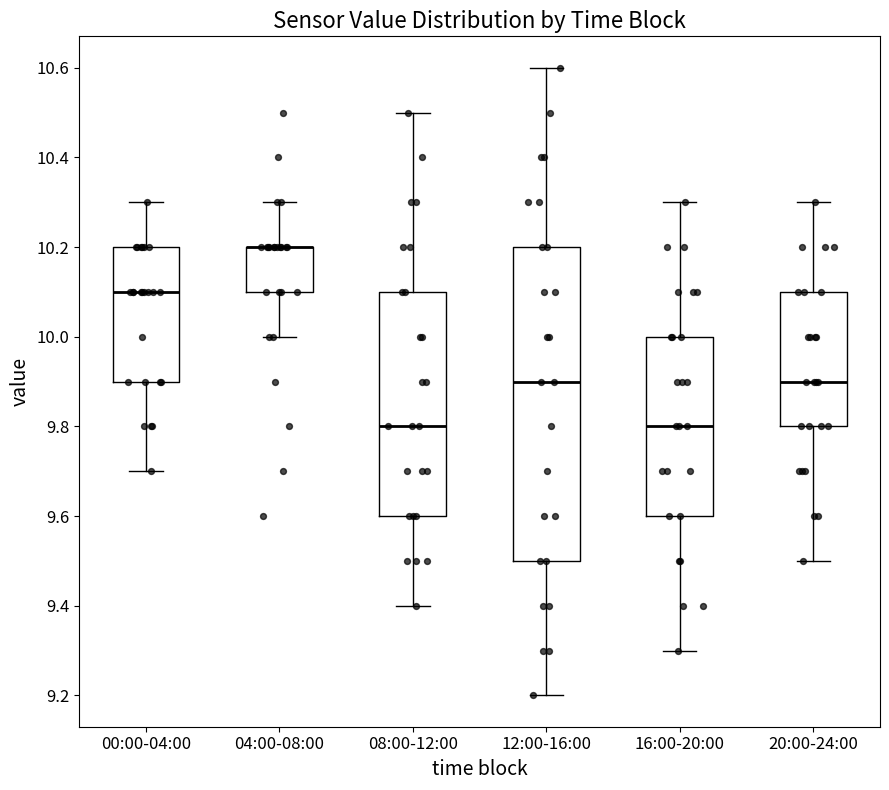

Reading left to right, transcribe this box plot: for each box, give where its median line is, the range the box spans, and where its two whiskers end, as read against the y-axis. The values are not printed on the chart, so give them approximately, as read against the axis.

00:00-04:00: median 10.1, box 9.9 to 10.2, whiskers 9.7 to 10.3
04:00-08:00: median 10.2 (drawn on the box's upper edge), box 10.1 to 10.2, whiskers 10.0 to 10.3
08:00-12:00: median 9.8, box 9.6 to 10.1, whiskers 9.4 to 10.5
12:00-16:00: median 9.9, box 9.5 to 10.2, whiskers 9.2 to 10.6
16:00-20:00: median 9.8, box 9.6 to 10.0, whiskers 9.3 to 10.3
20:00-24:00: median 9.9, box 9.8 to 10.1, whiskers 9.5 to 10.3